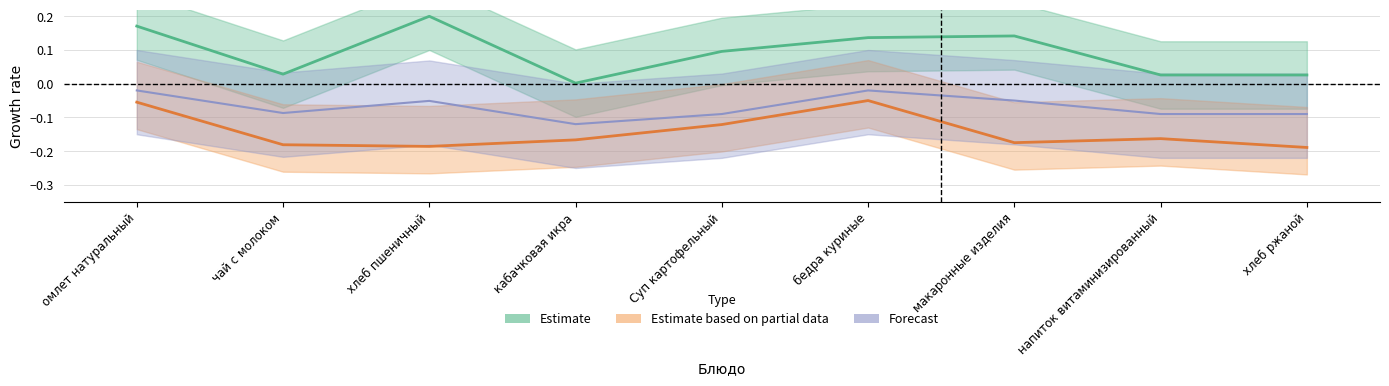

Reading left to right, transcribe all the data shown in this chart.

Estimate: 0.2	0.0	0.2	0.0	0.1	0.1	0.1	0.0	0.0
Estimate based on partial data: -0.1	-0.2	-0.2	-0.2	-0.1	-0.1	-0.2	-0.2	-0.2
Forecast: -0.0	-0.1	-0.1	-0.1	-0.1	-0.0	-0.1	-0.1	-0.1